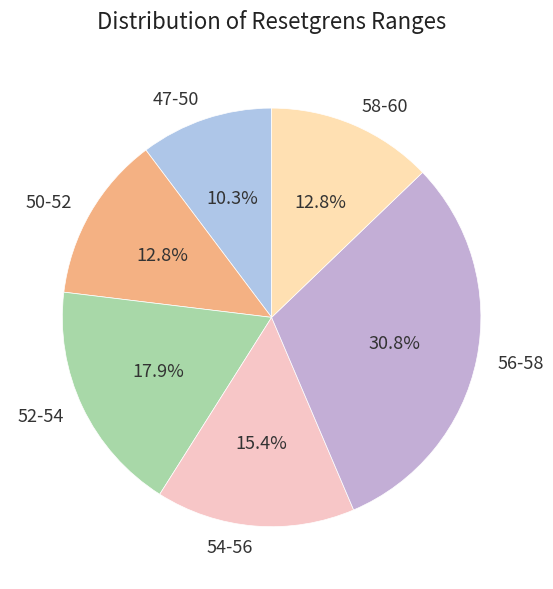

What portion of the pie excludes 47-50?

89.7%